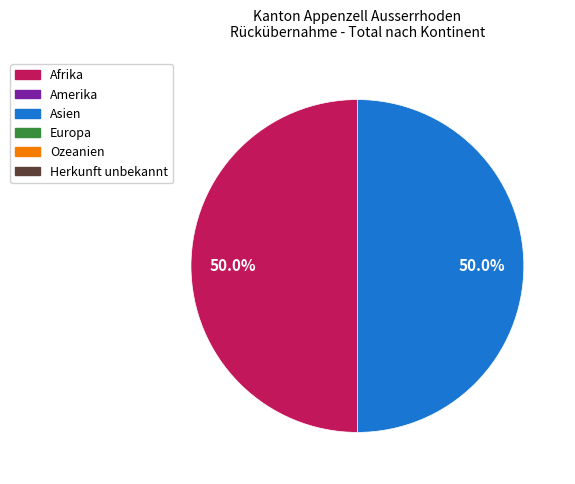

To the nearest percent, what is the average slice percentage?

50%